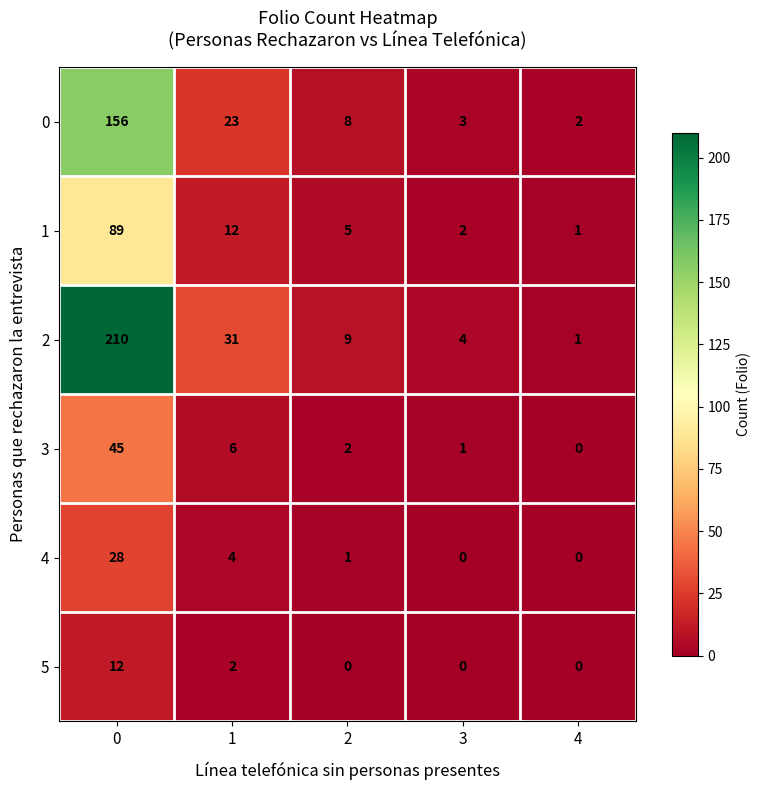

Count the 5 values in the range 0 to 2.

4